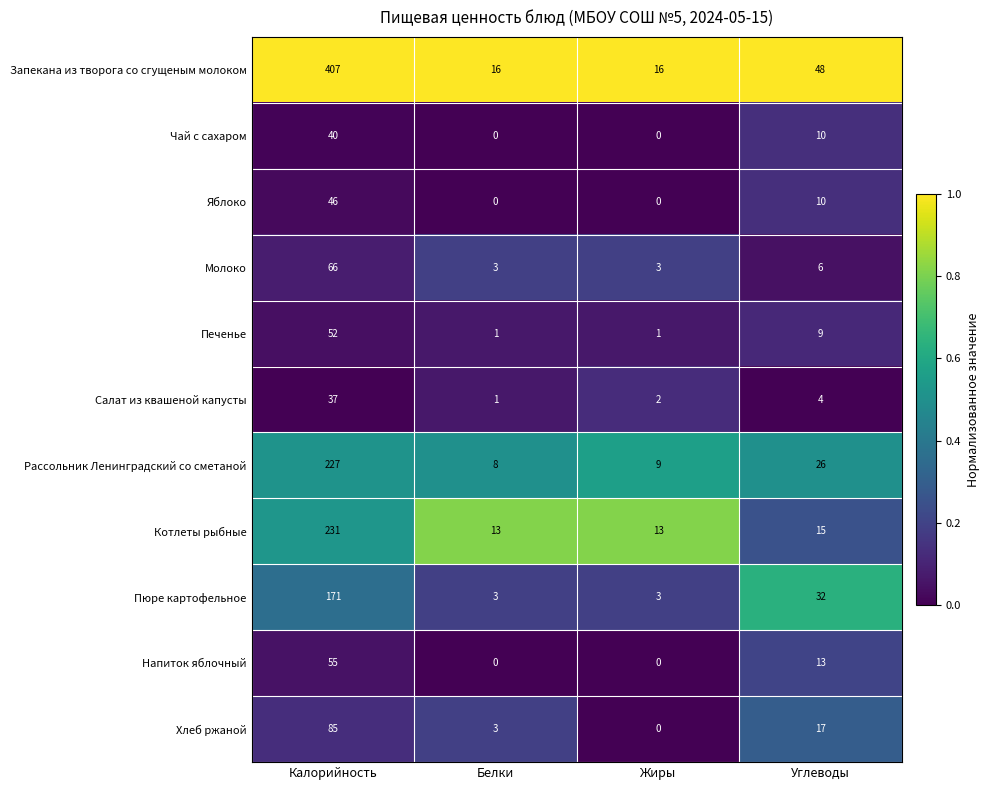

Rank the series by their maximum value, from highest to lowest.

Запекана из творога со сгущеным молоком, Котлеты рыбные, Рассольник Ленинградский со сметаной, Пюре картофельное, Хлеб ржаной, Молоко, Напиток яблочный, Печенье, Яблоко, Чай с сахаром, Салат из квашеной капусты